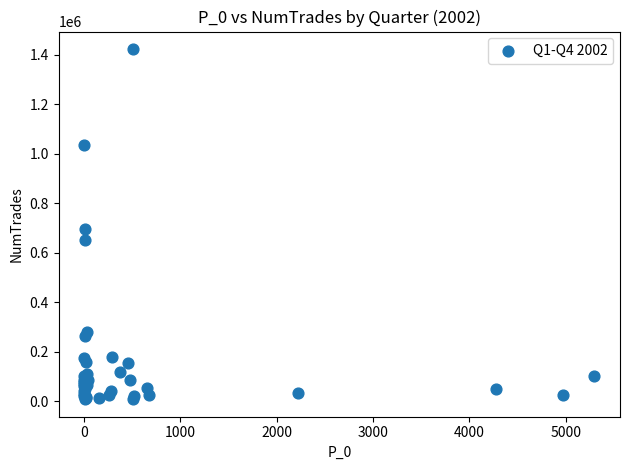

What Y value in the scatter plot is closest to 715960?

696722